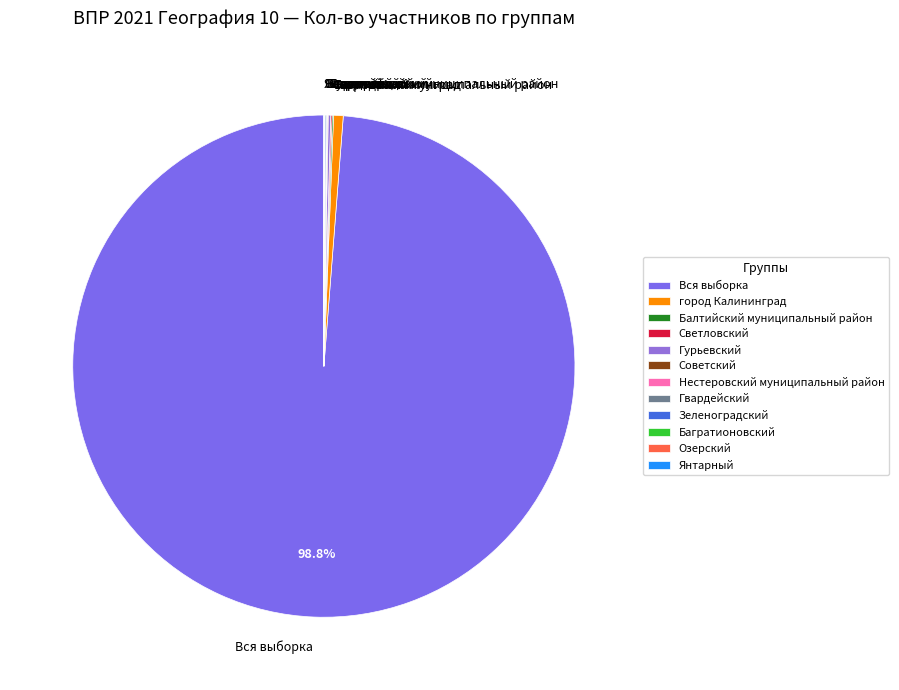

Which category has the biggest portion of the pie?

Вся выборка